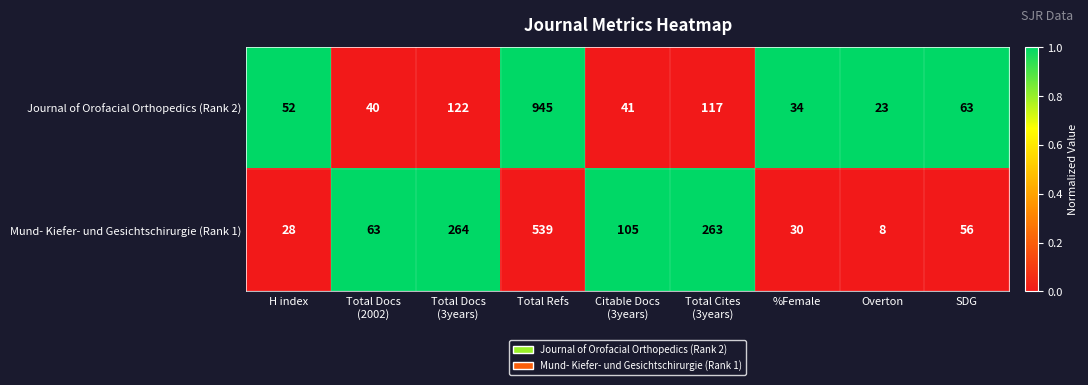

Reading right to left, what are all the values shown in this chart?

Journal of Orofacial Orthopedics (Rank 2): 63	23	34	117	41	945	122	40	52
Mund- Kiefer- und Gesichtschirurgie (Rank 1): 56	8	30	263	105	539	264	63	28